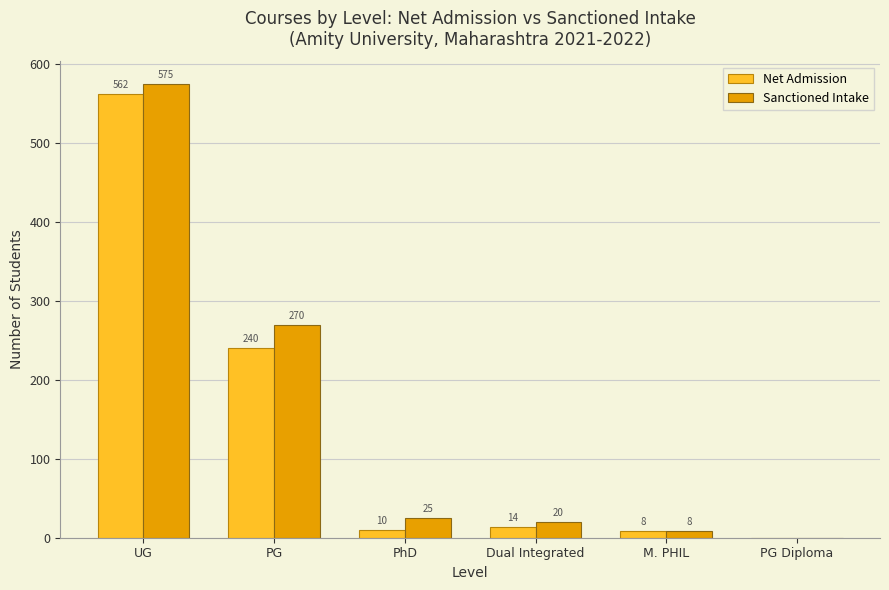

The Net Admission series shows -348 at PG Diploma. True or false?

False